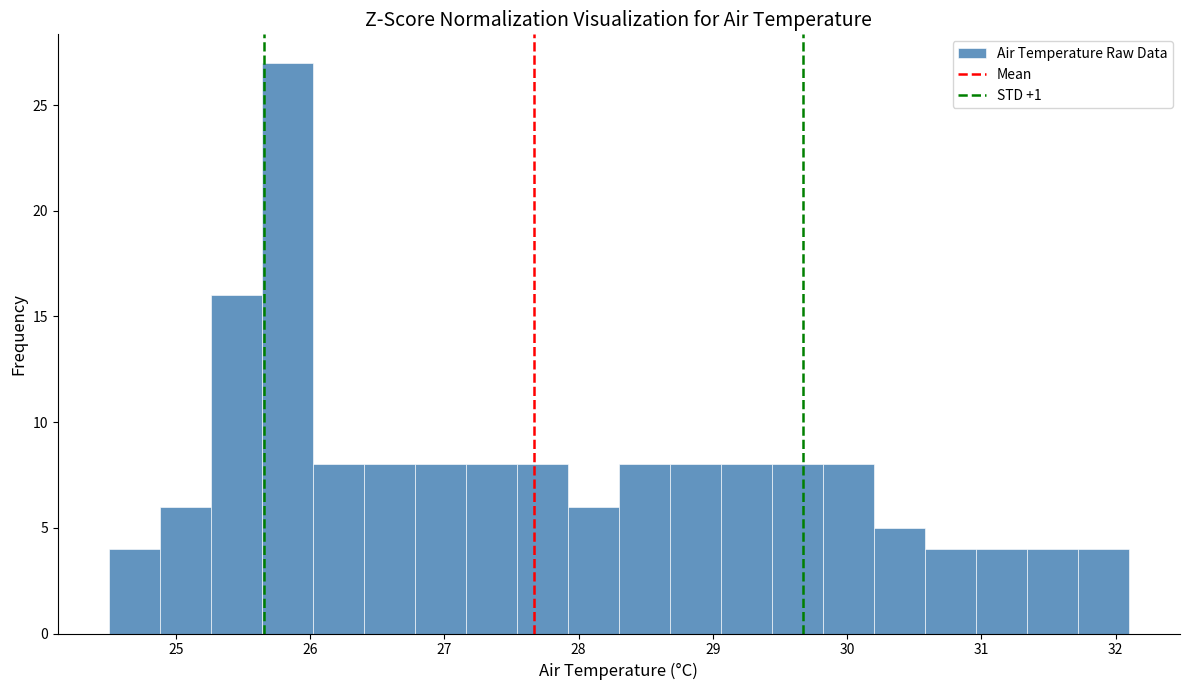

Around what value on the x-axis is the tallest bar? Give the approximate position of its centre, as read against the axis.

25.8